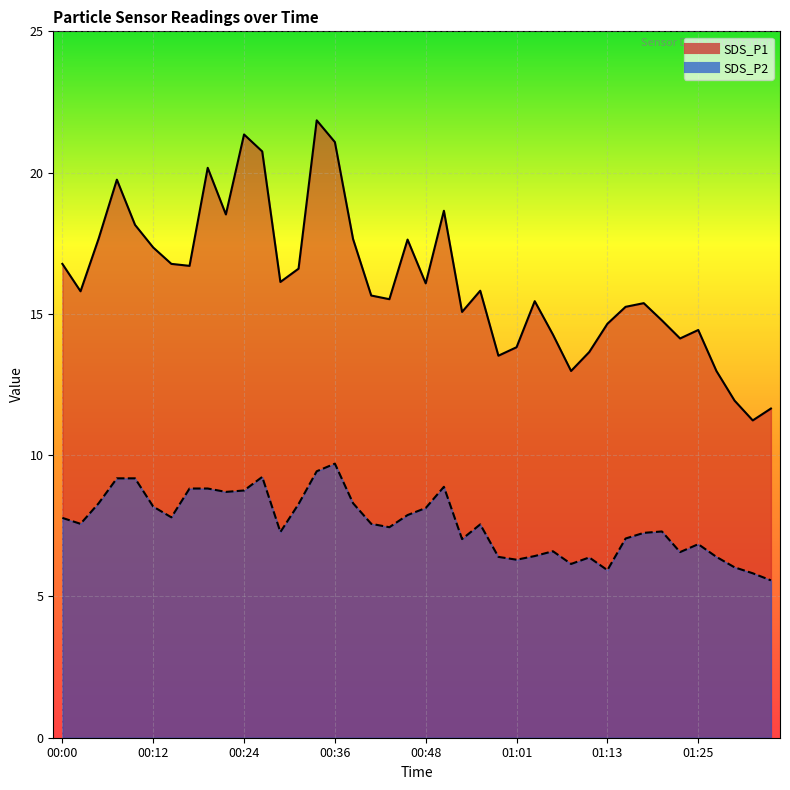

Which series has the largest range (max minus min)?

SDS_P1